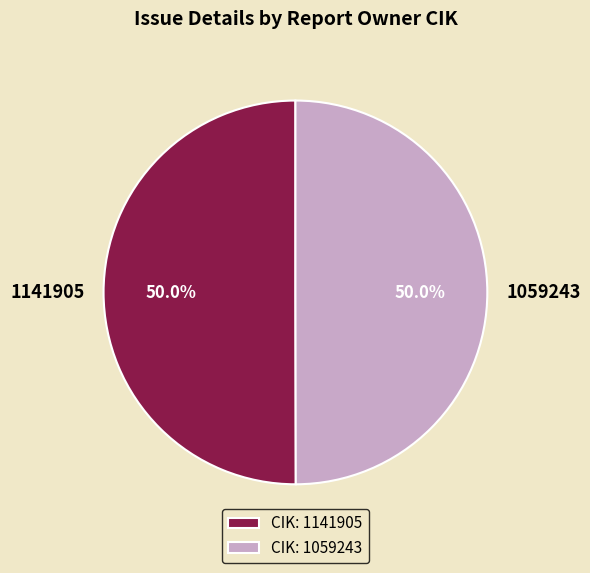

To the nearest percent, what is the average slice percentage?

50%